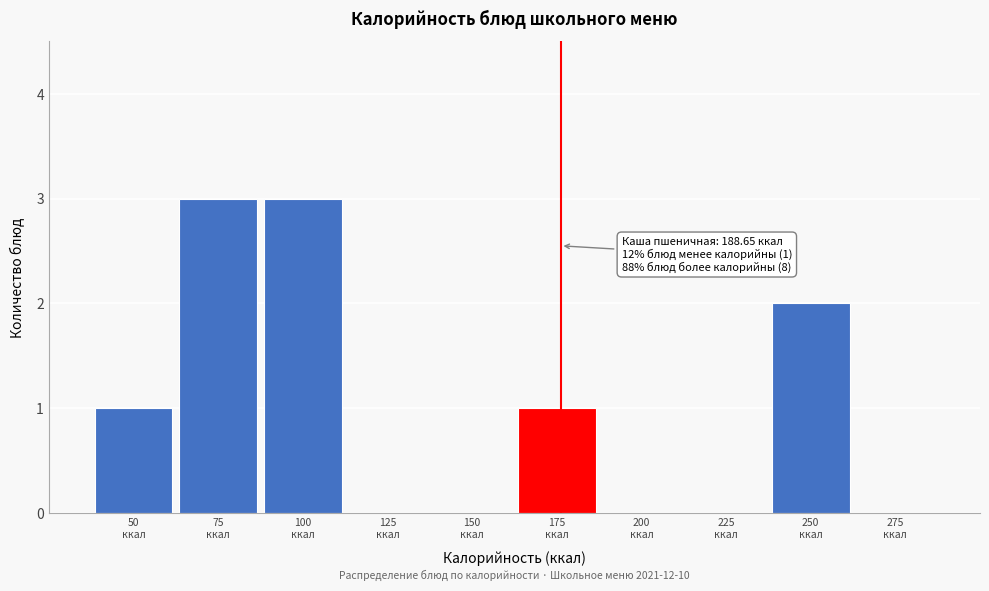

What is the sum of all values?

10